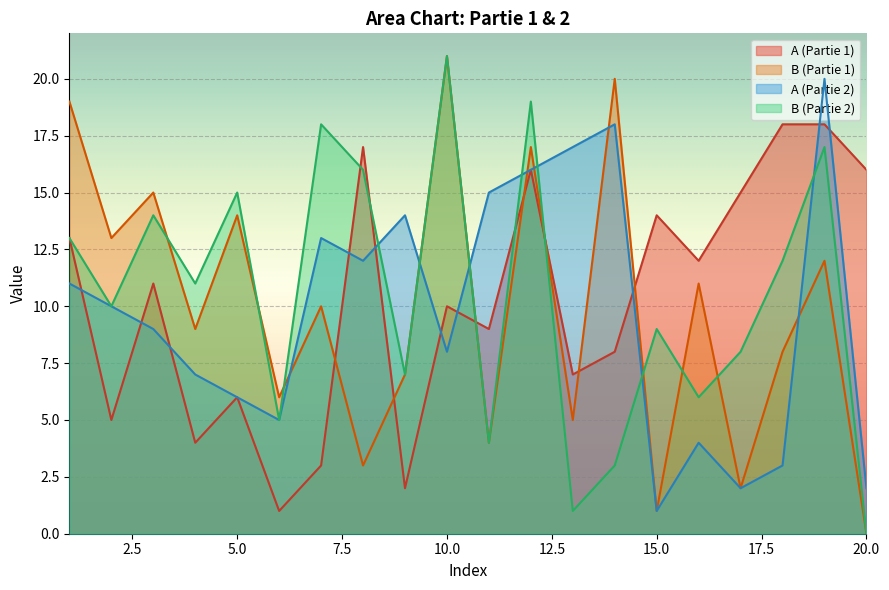

Between 7 and 6, which is larger?

7